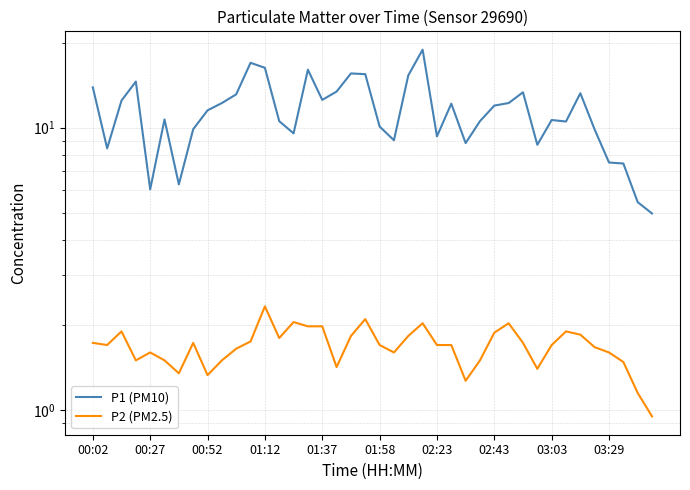

What are all the series names shown in the legend?

P1 (PM10), P2 (PM2.5)